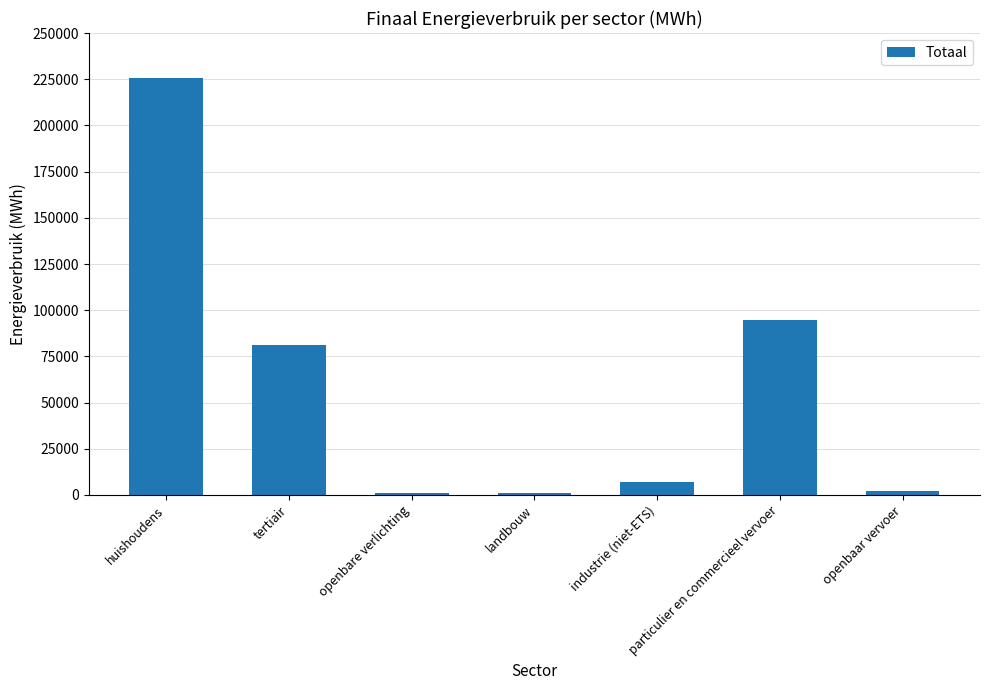

How many bars are there in total?

7